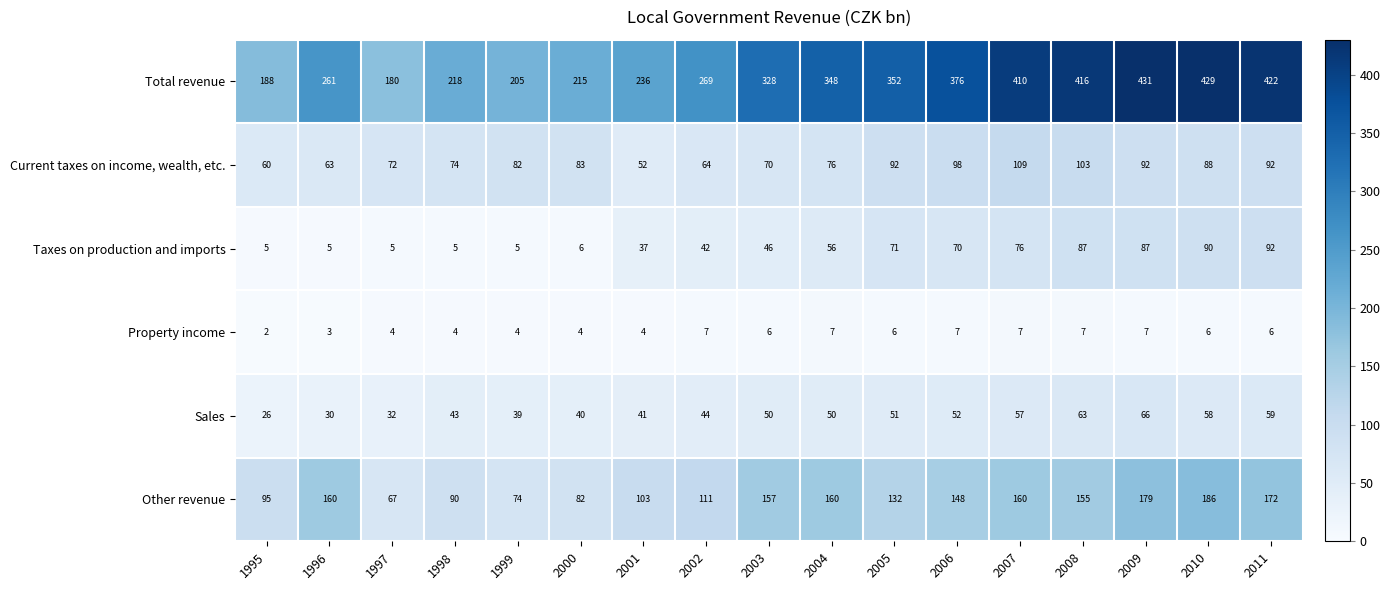

How many data points does each series have?

17